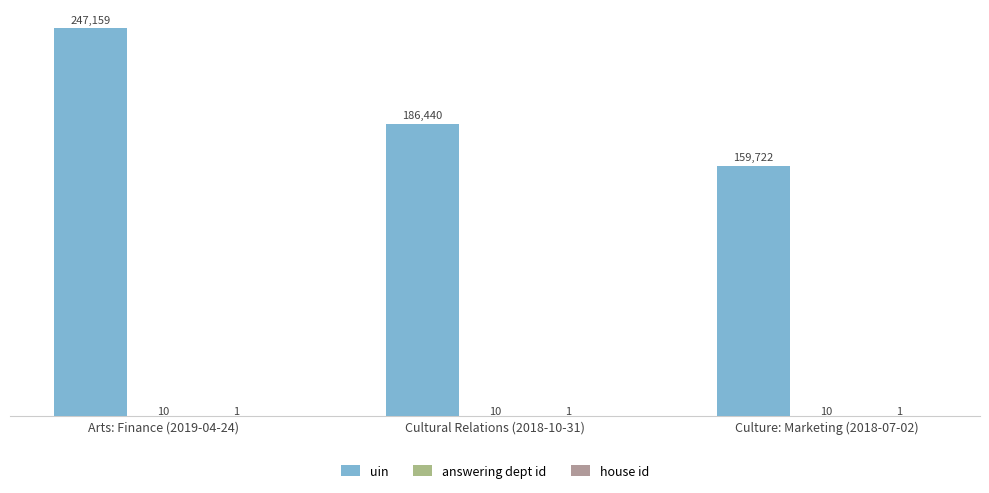

What is the sum of all uin values?

593321